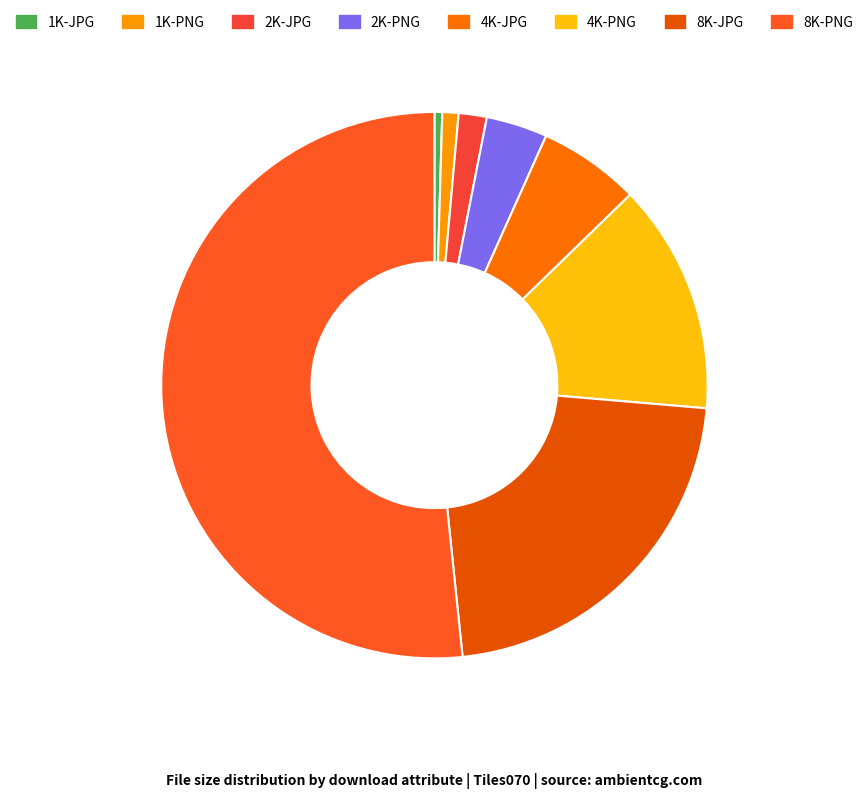

To the nearest percent, what portion does 4K-PNG represent?

14%